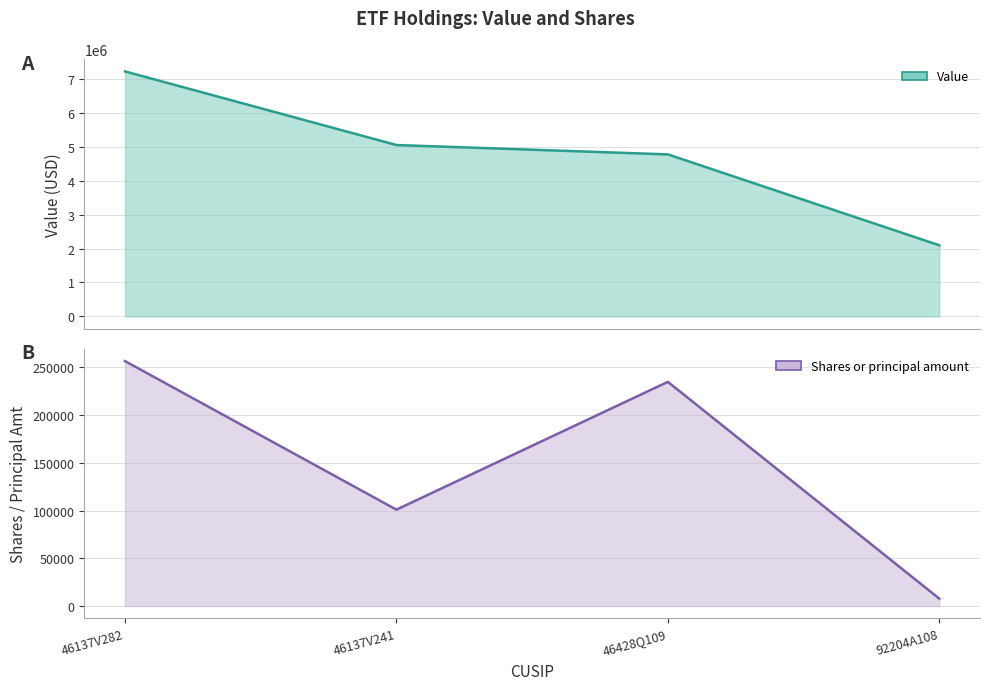

How many interior local peaks does the Shares or principal amount series have?

1